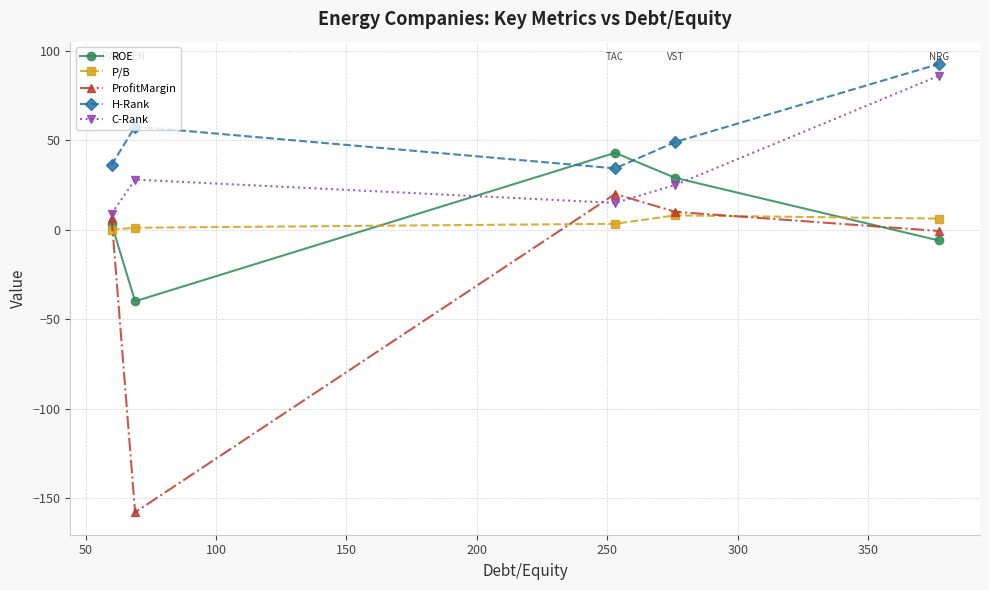

What is the highest value of the H-Rank series?

92.6